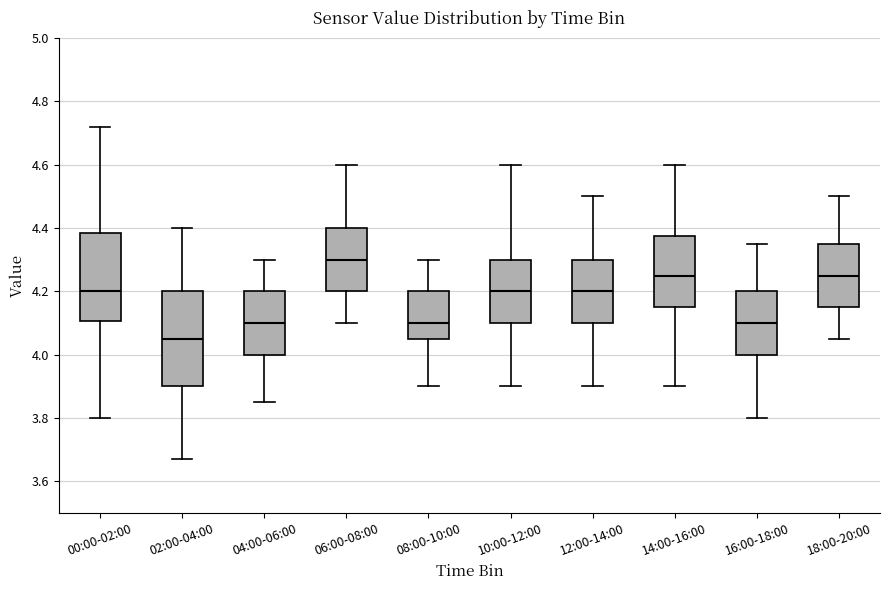

Reading left to right, read every box against the y-axis: the position of its median line, the range the box covers, and the ends of its whiskers. The values are not printed on the chart, so give them approximately, as read against the axis.

00:00-02:00: median 4.20, box 4.10 to 4.38, whiskers 3.80 to 4.72
02:00-04:00: median 4.06, box 3.90 to 4.20, whiskers 3.68 to 4.40
04:00-06:00: median 4.10, box 4.00 to 4.20, whiskers 3.86 to 4.30
06:00-08:00: median 4.30, box 4.20 to 4.40, whiskers 4.10 to 4.60
08:00-10:00: median 4.10, box 4.06 to 4.20, whiskers 3.90 to 4.30
10:00-12:00: median 4.20, box 4.10 to 4.30, whiskers 3.90 to 4.60
12:00-14:00: median 4.20, box 4.10 to 4.30, whiskers 3.90 to 4.50
14:00-16:00: median 4.26, box 4.16 to 4.38, whiskers 3.90 to 4.60
16:00-18:00: median 4.10, box 4.00 to 4.20, whiskers 3.80 to 4.36
18:00-20:00: median 4.26, box 4.16 to 4.36, whiskers 4.06 to 4.50